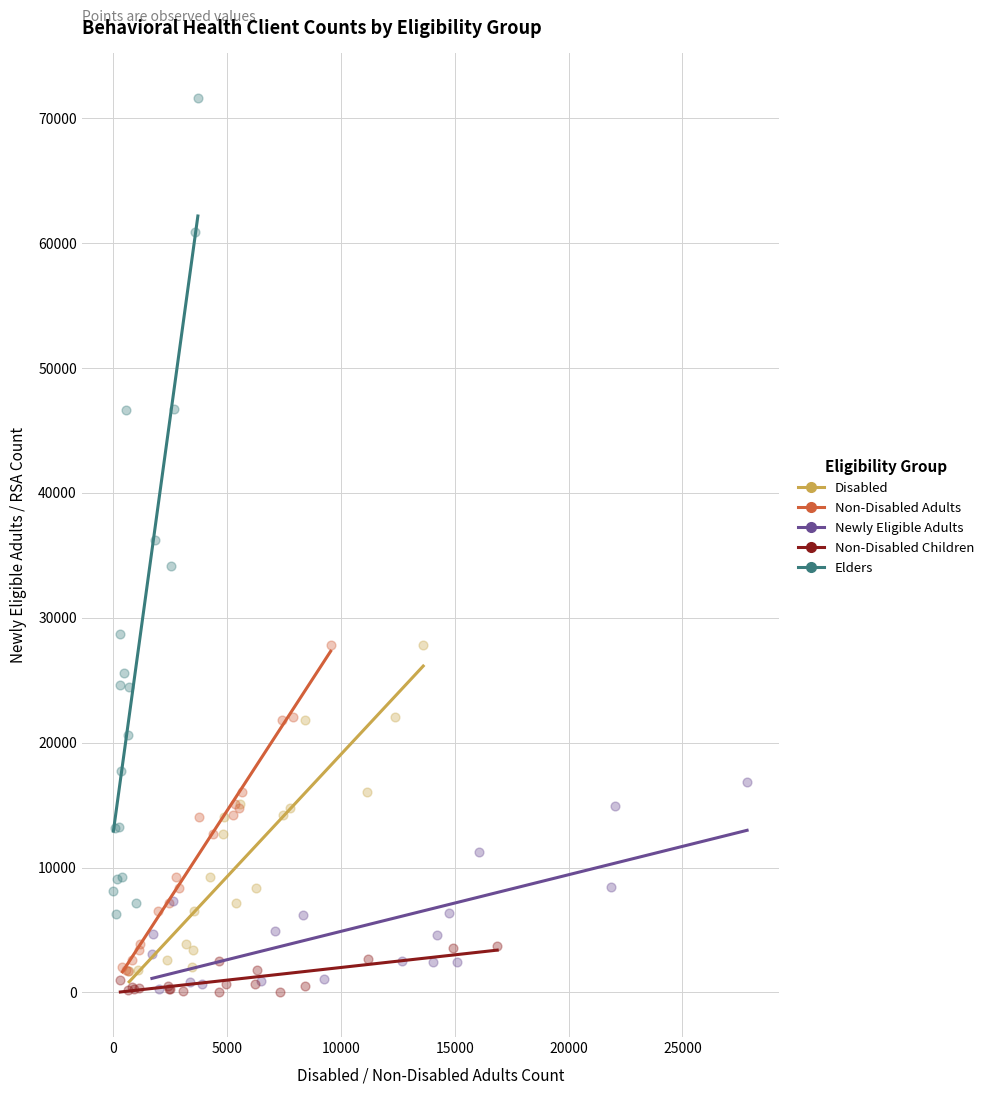

Which series has the largest Y range (max minus min)?

Elders